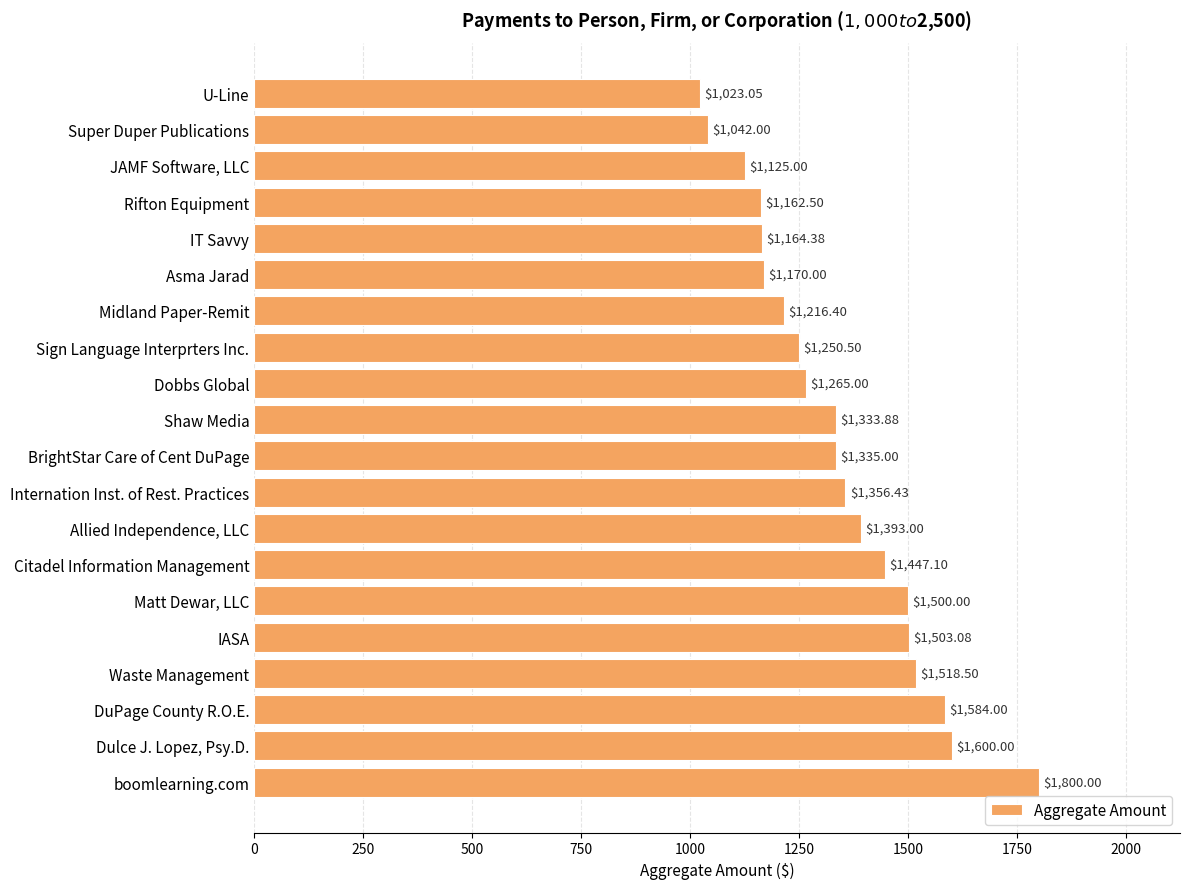

Which label corresponds to the largest value in the chart?

boomlearning.com